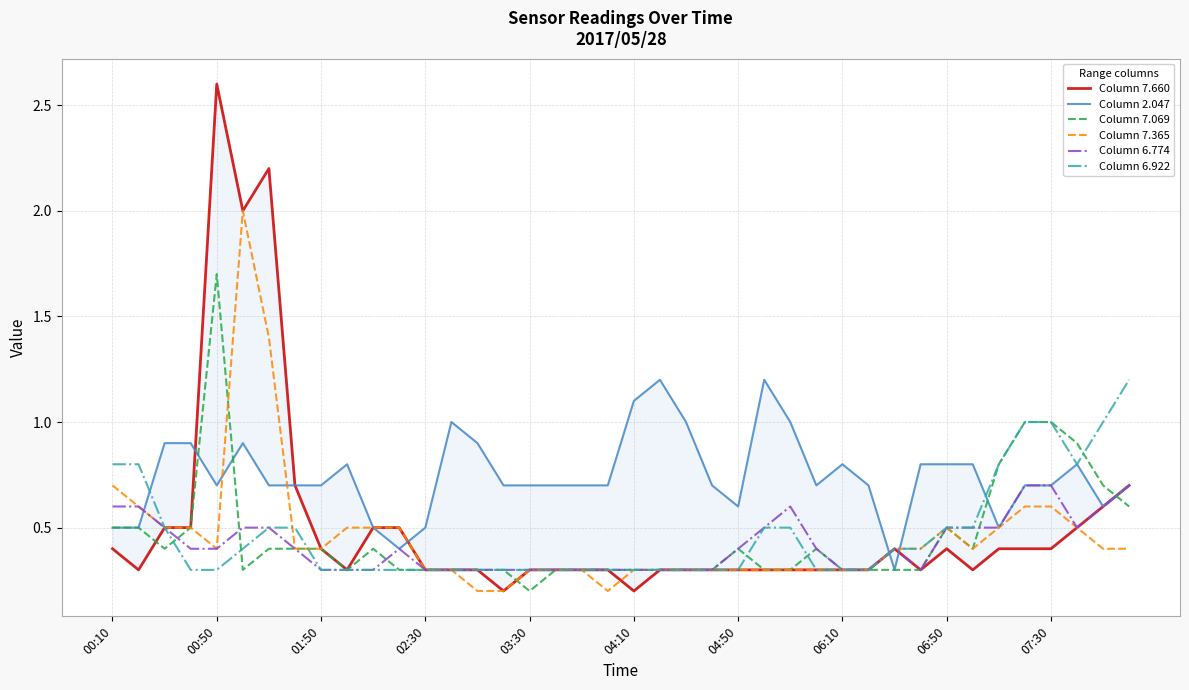

What is the lowest value of the Column 6.774 series?

0.3